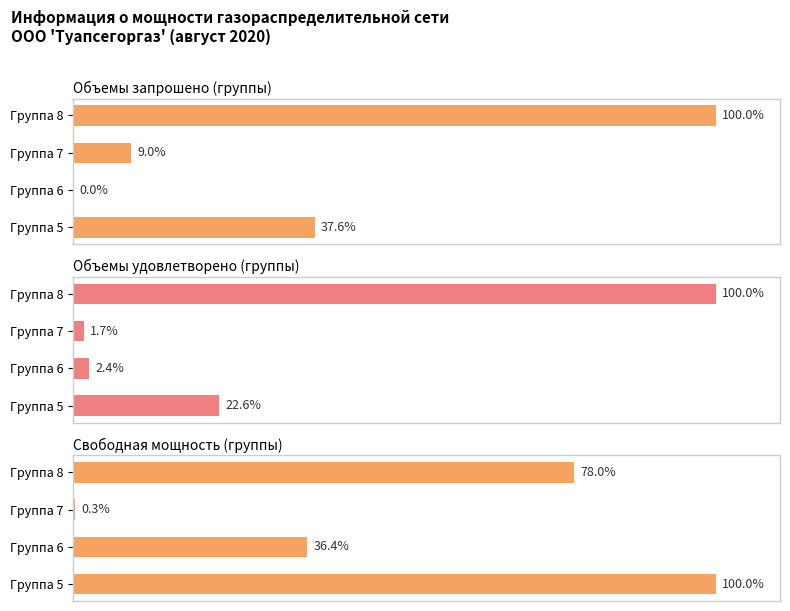

Reading right to left, list all the values displayed in this chart.

Объемы запрошено (группы): 100.0	9.0	0.0	37.6
Объемы удовлетворено (группы): 100.0	1.7	2.4	22.6
Свободная мощность (группы): 78.0	0.3	36.4	100.0